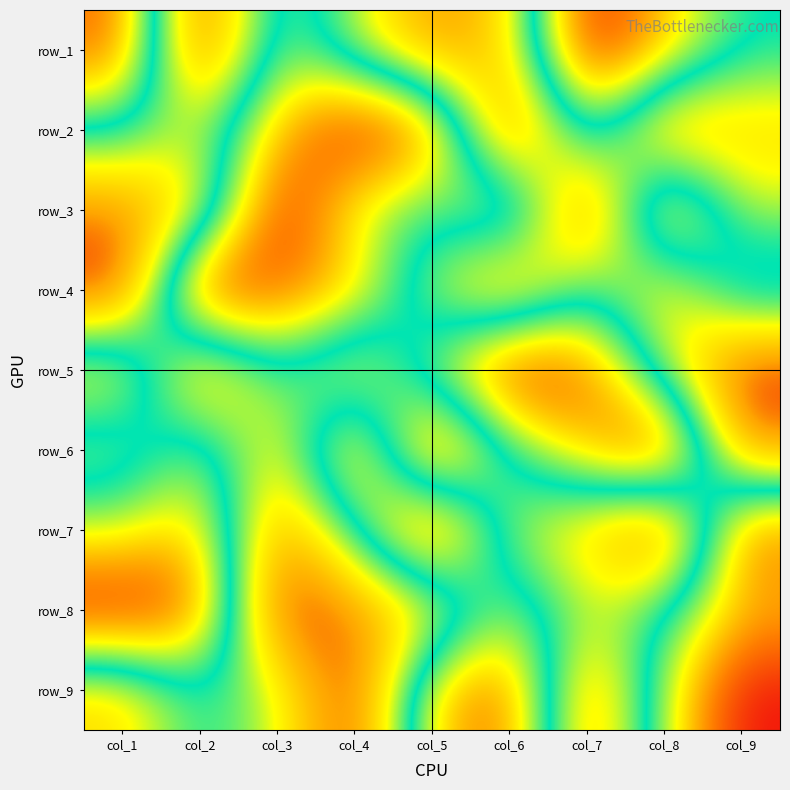

True or false: row_3 has a value of 3 at col_6.

False